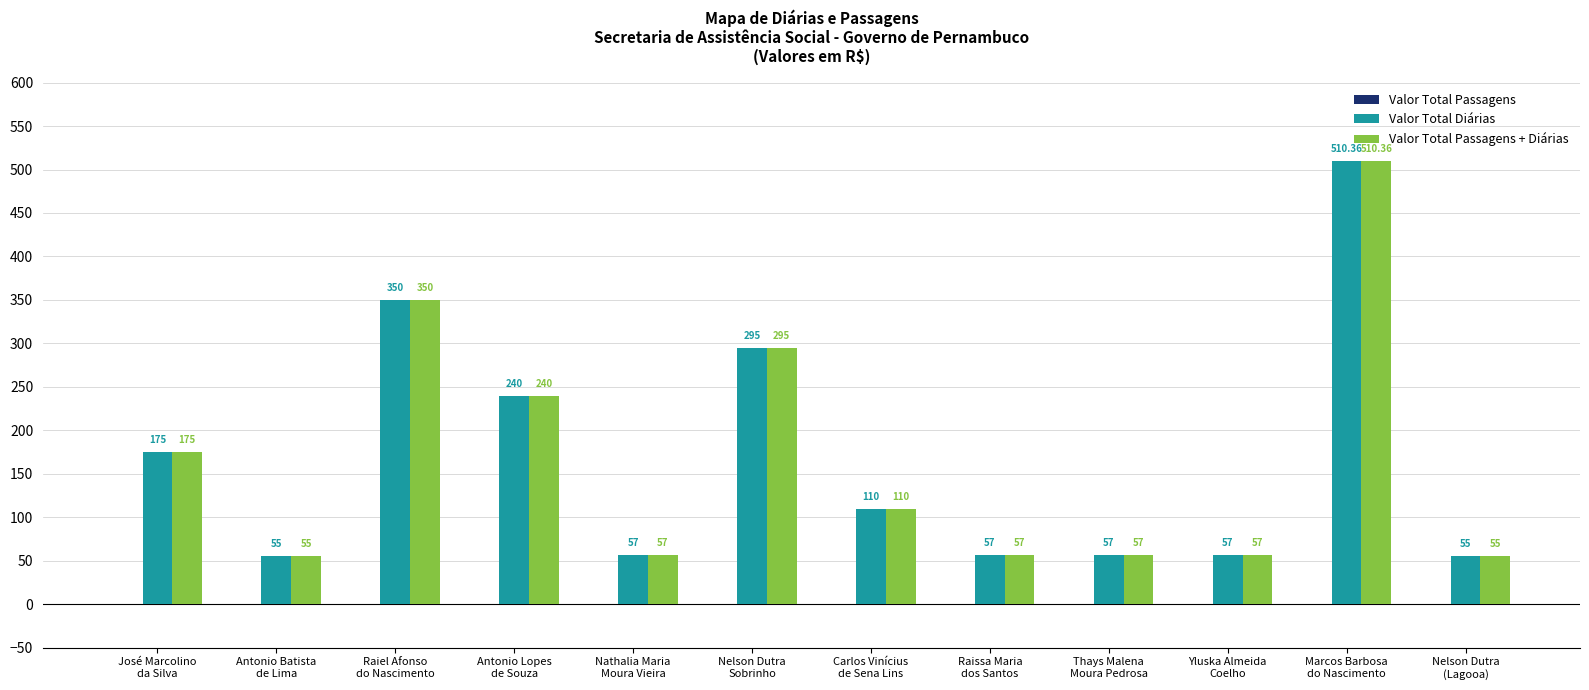

What is the average value of the Valor Total Passagens + Diárias series?

168.2